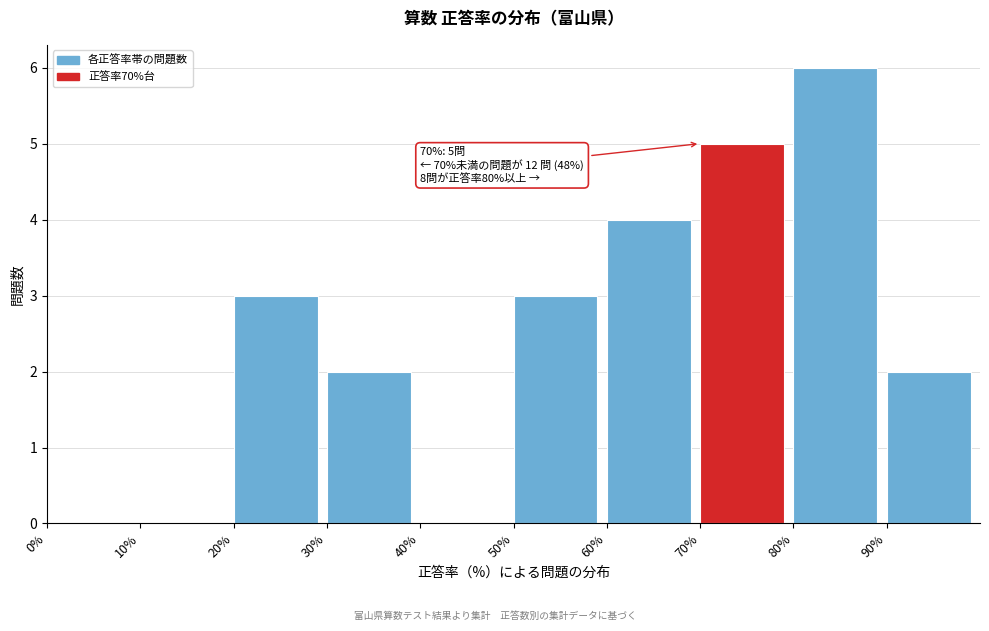

Which range on the x-axis has the tallest bar?

80 to 90